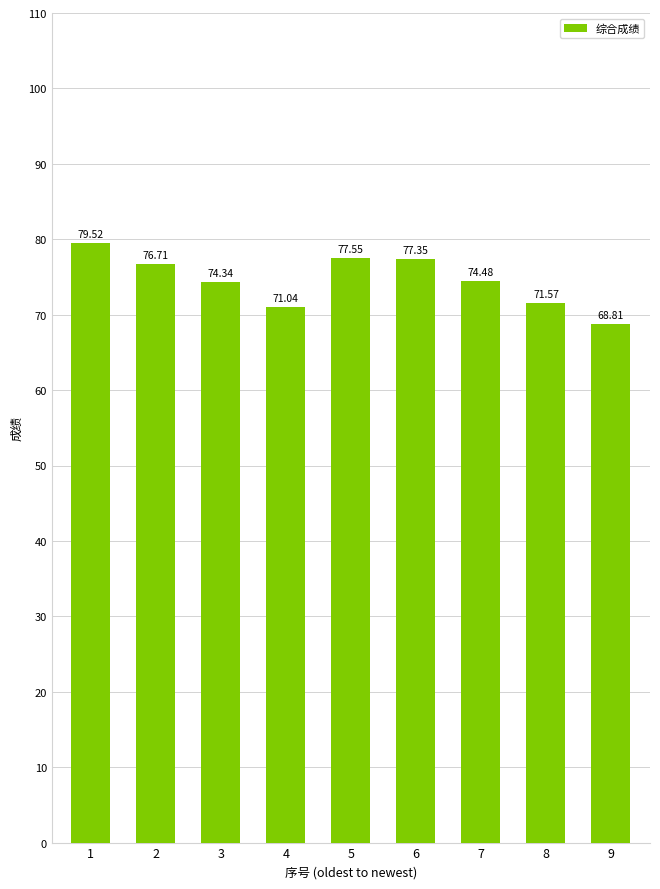

List the labels in order of value, largest first.

1, 5, 6, 2, 7, 3, 8, 4, 9